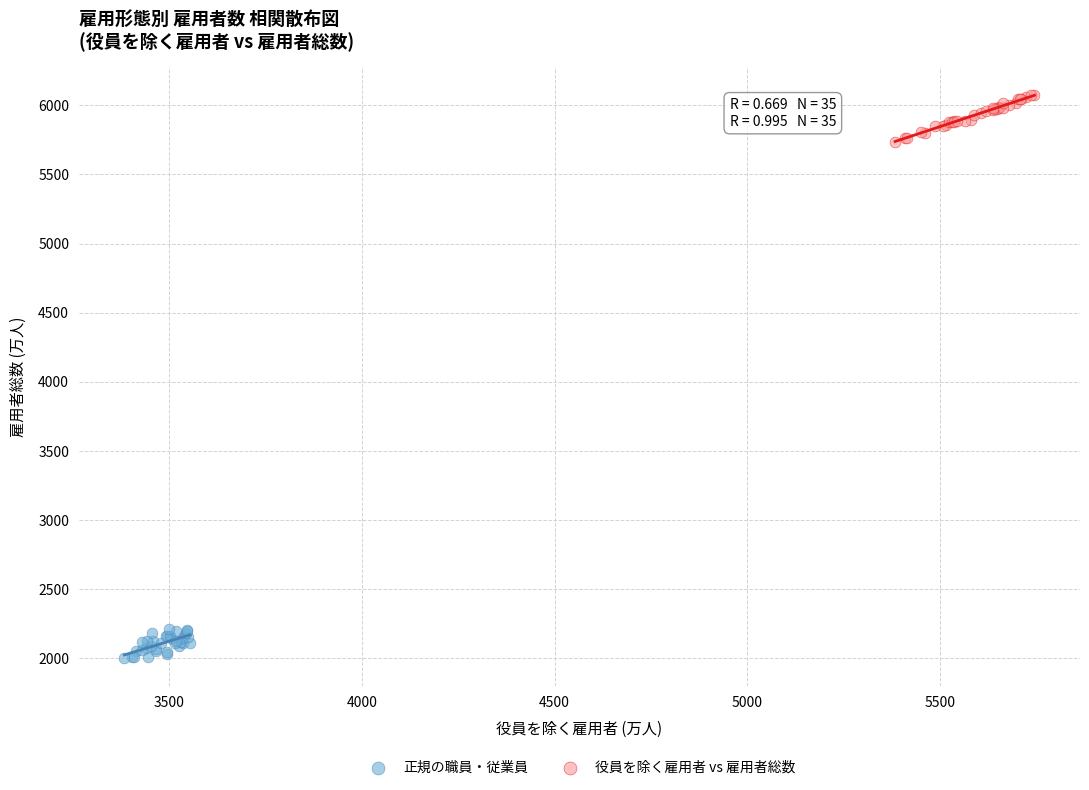

Which series has the widest spread of Y values?

役員を除く雇用者 vs 雇用者総数